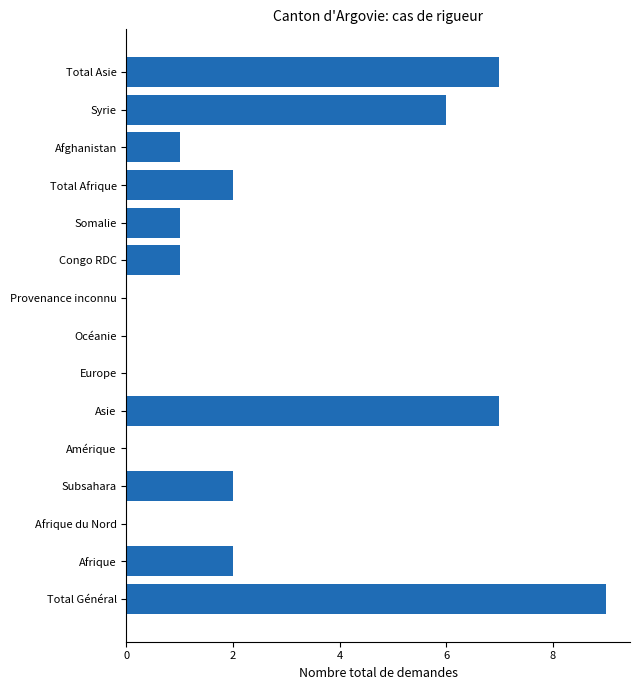

Approximately how many times larger is the value at Subsahara compared to Afrique?

1.0